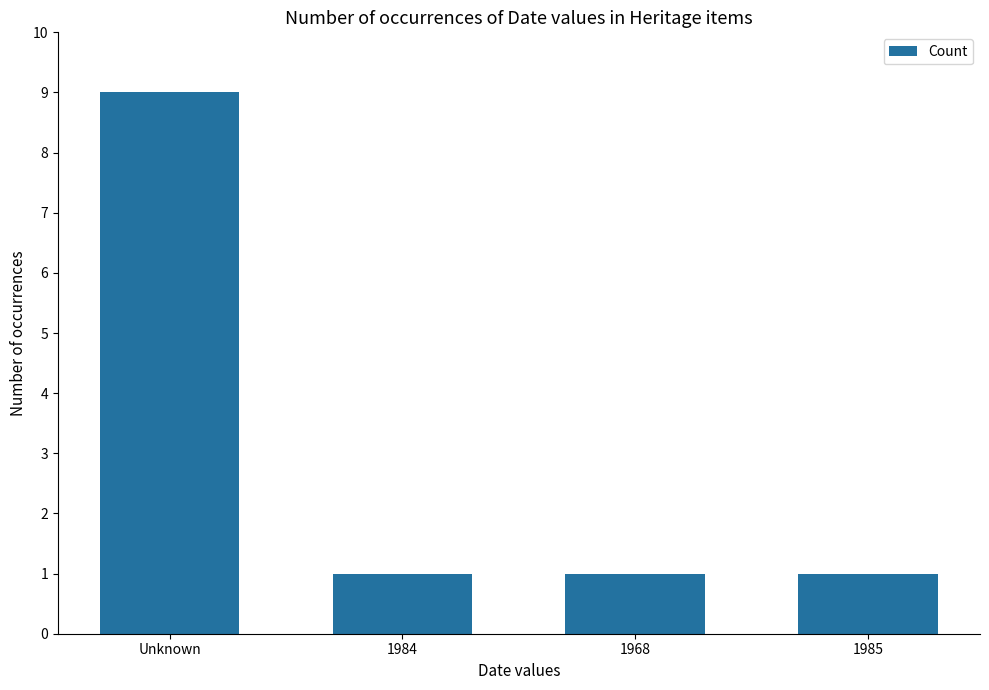

Which has a higher value, Unknown or 1968?

Unknown